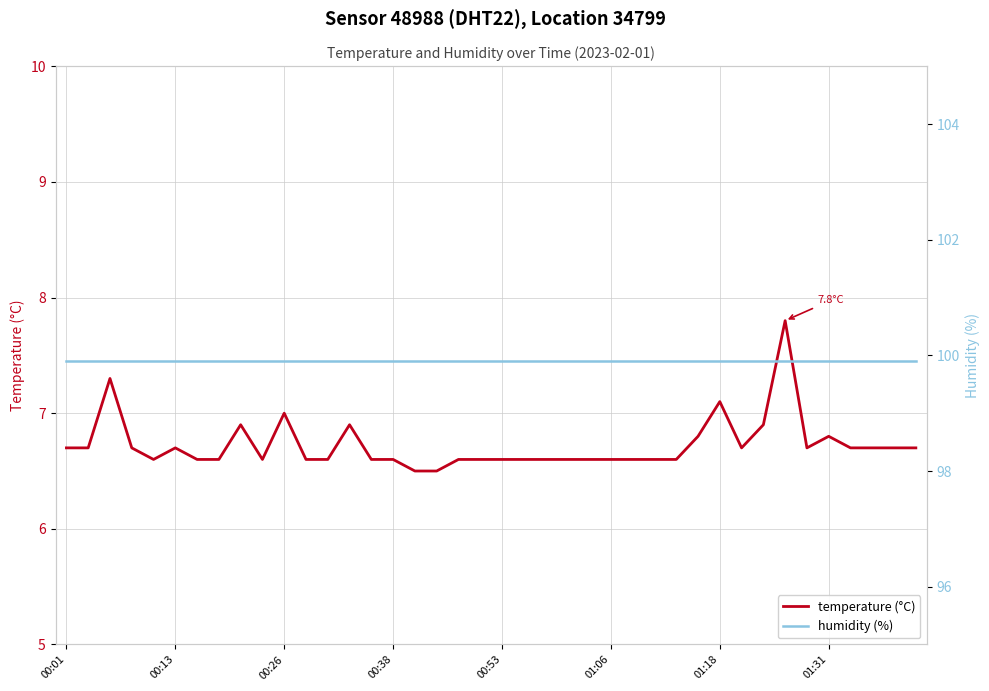

The value of temperature at 8 is 11.8. True or false?

False